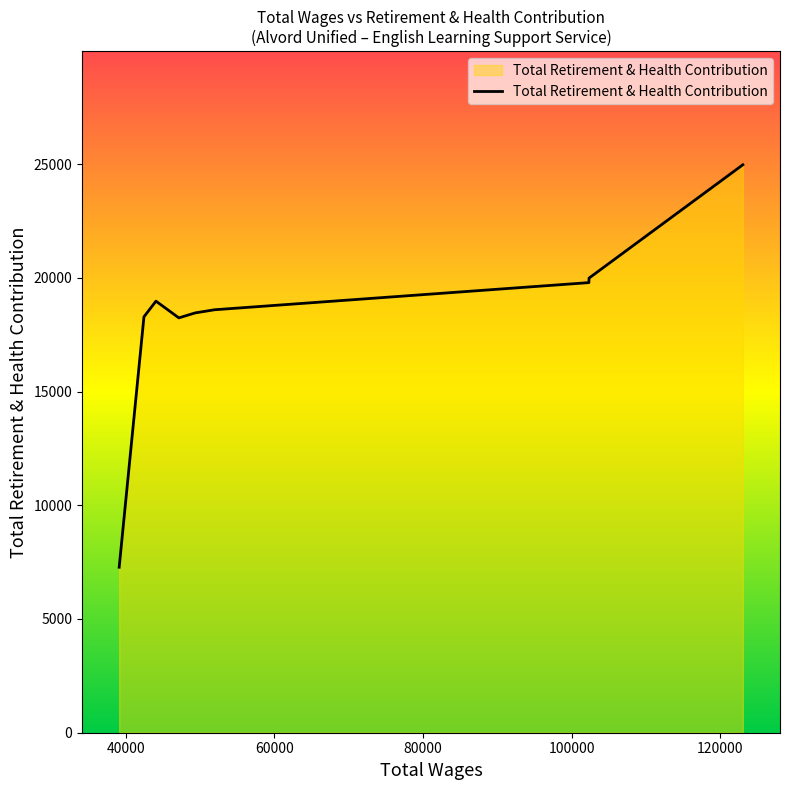

What is the smallest value displayed?

7274